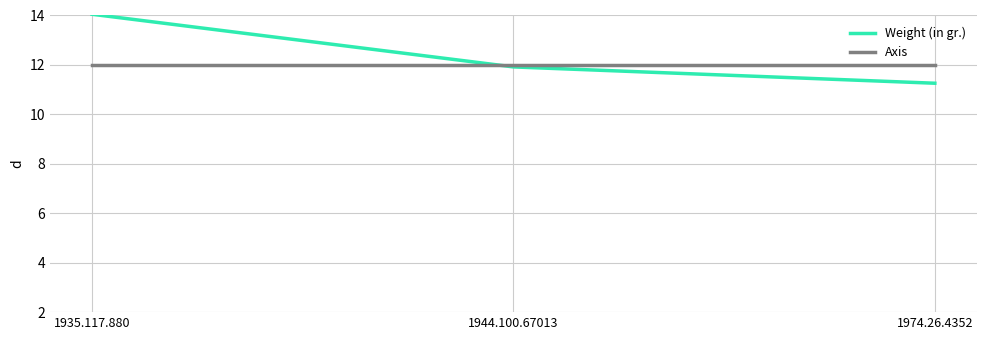

Is the value of Weight (in gr.) at 1935.117.880 greater than the value of Axis at 1935.117.880?

Yes